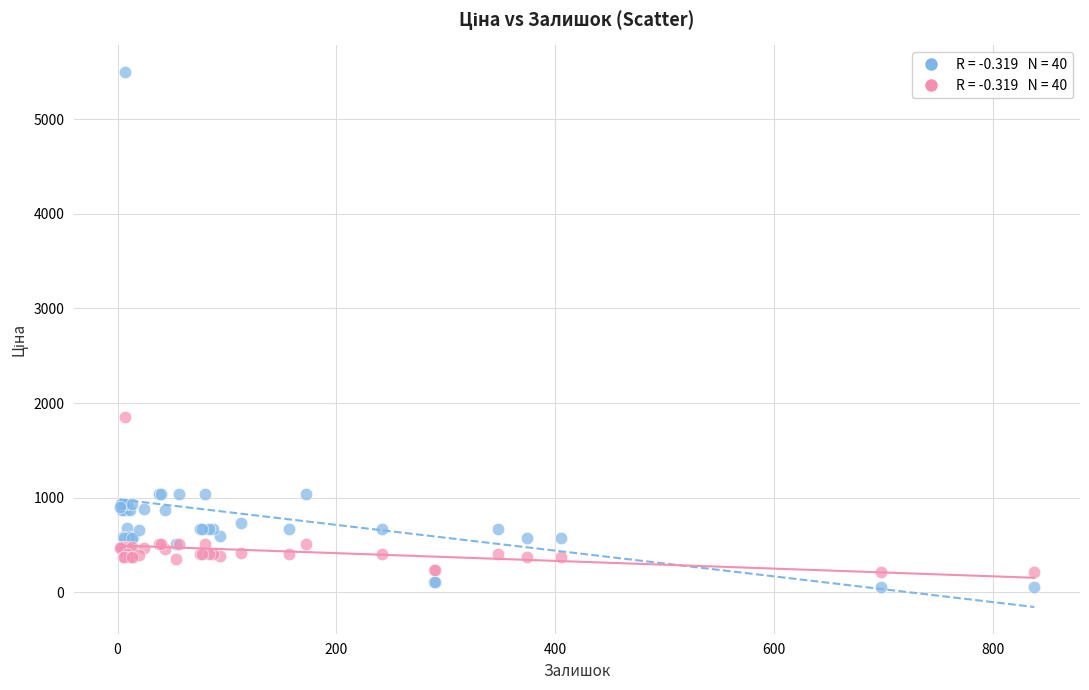

Across all series, what Y value is closest to 2776?

1849.2